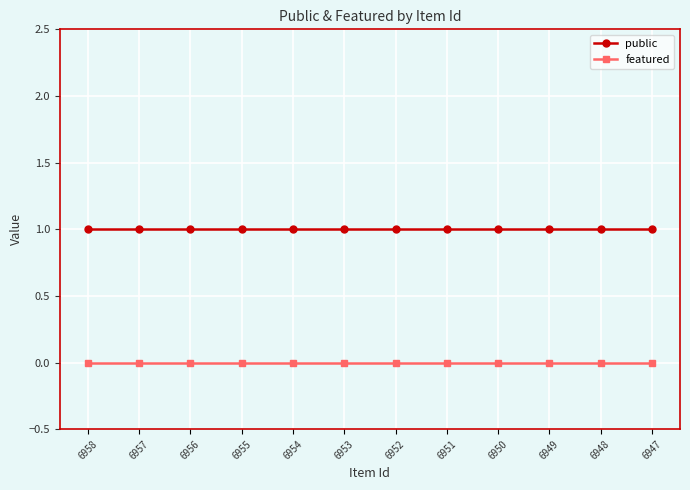

True or false: public and featured cross at least once.

False